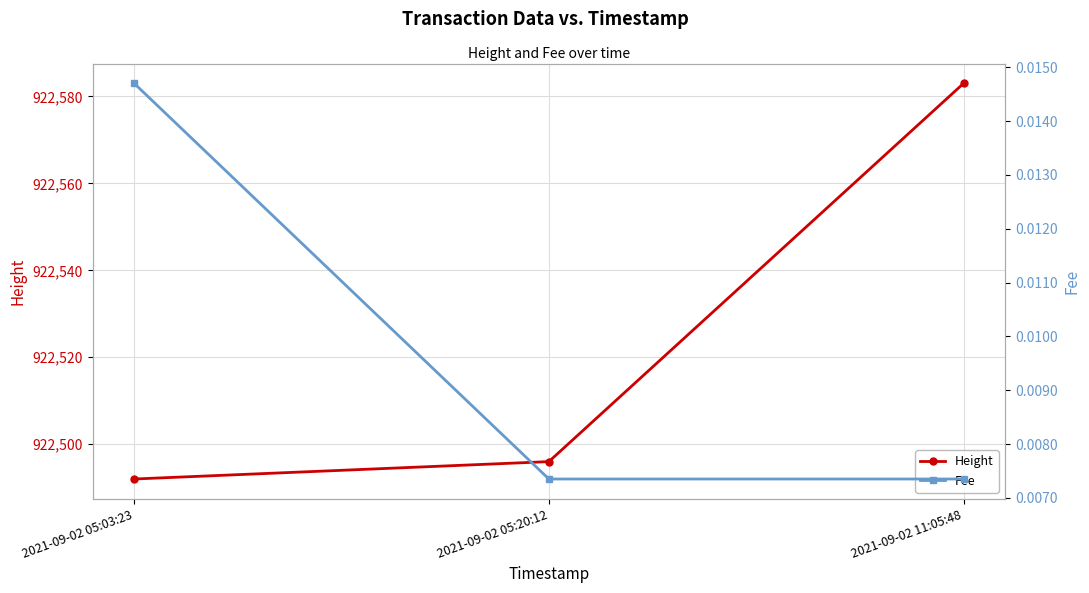

At which label is Fee closest to 0?

2021-09-02 05:20:12